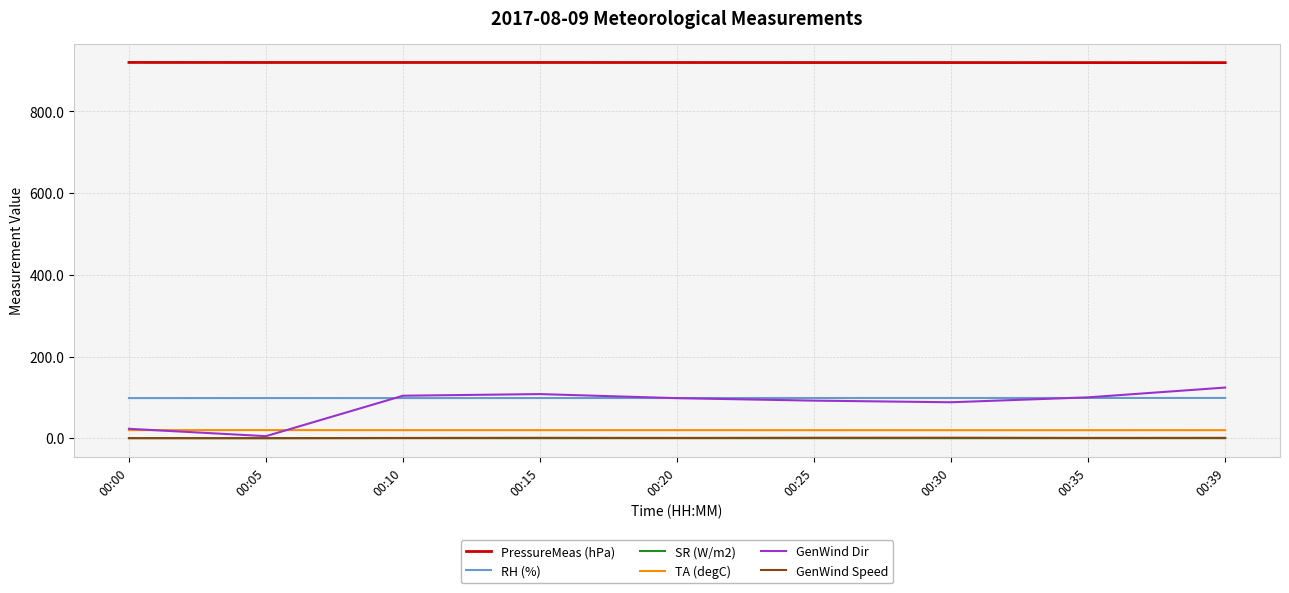

The value of GenWind Speed at 00:39 is 0.9. True or false?

True